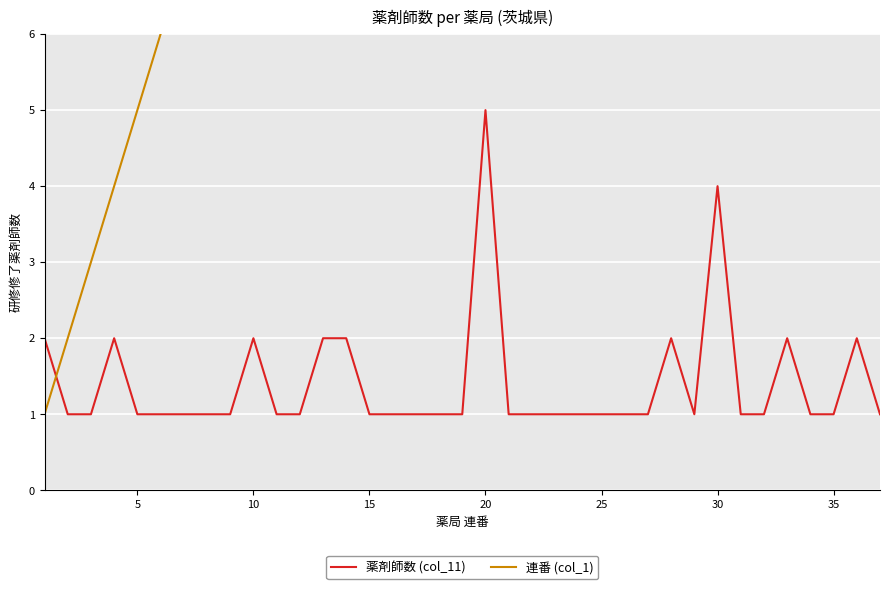

What is the greatest value displayed?

37